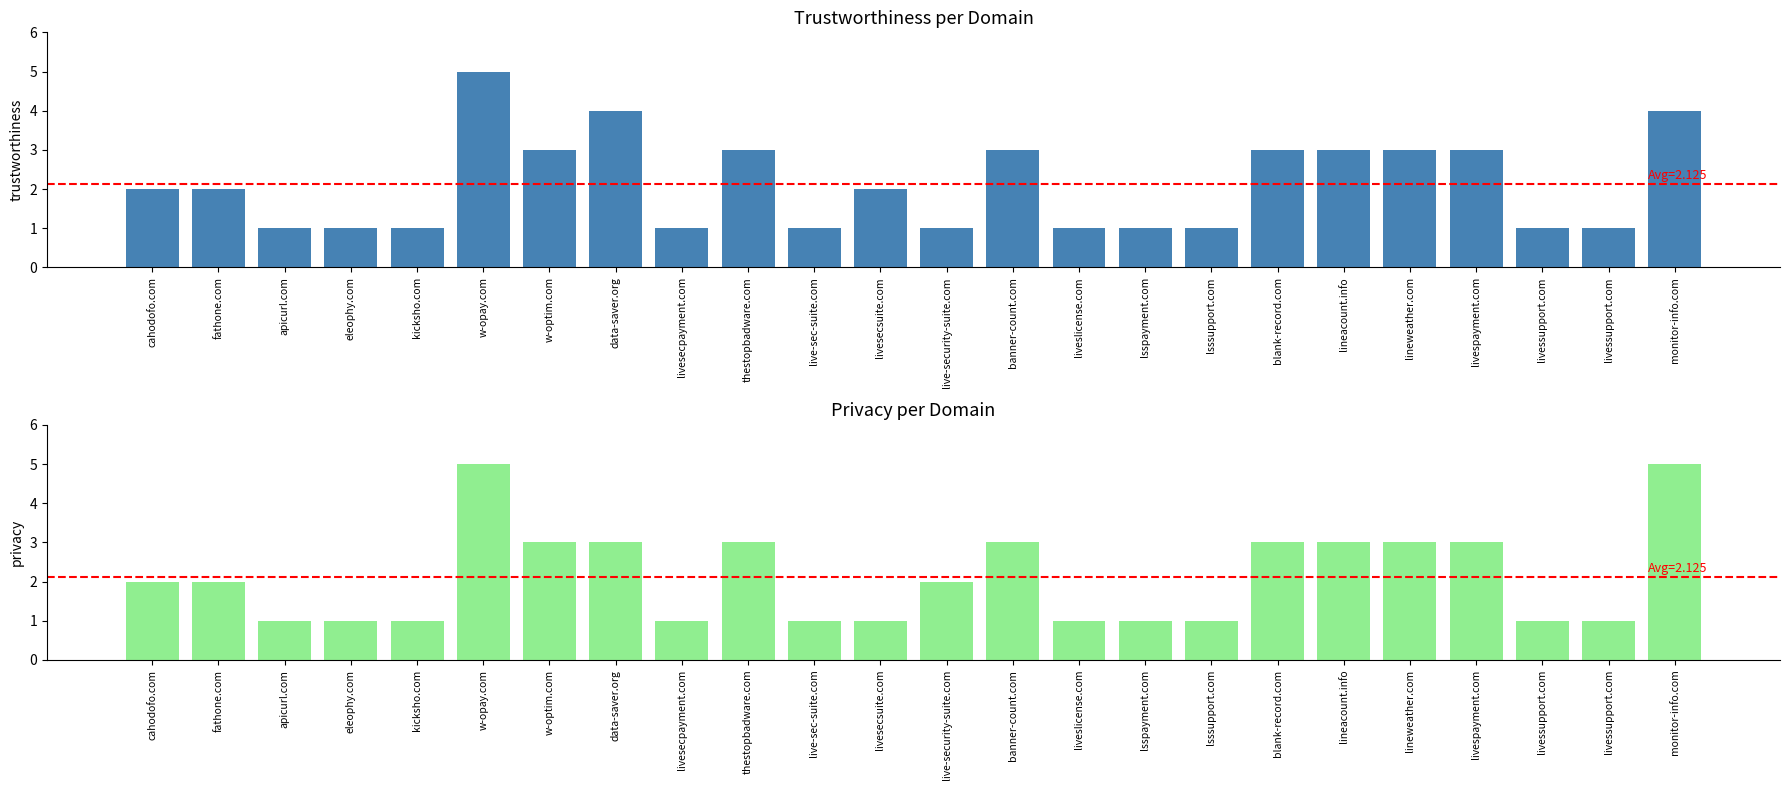

How many data points in Trustworthiness are less than 2?

11